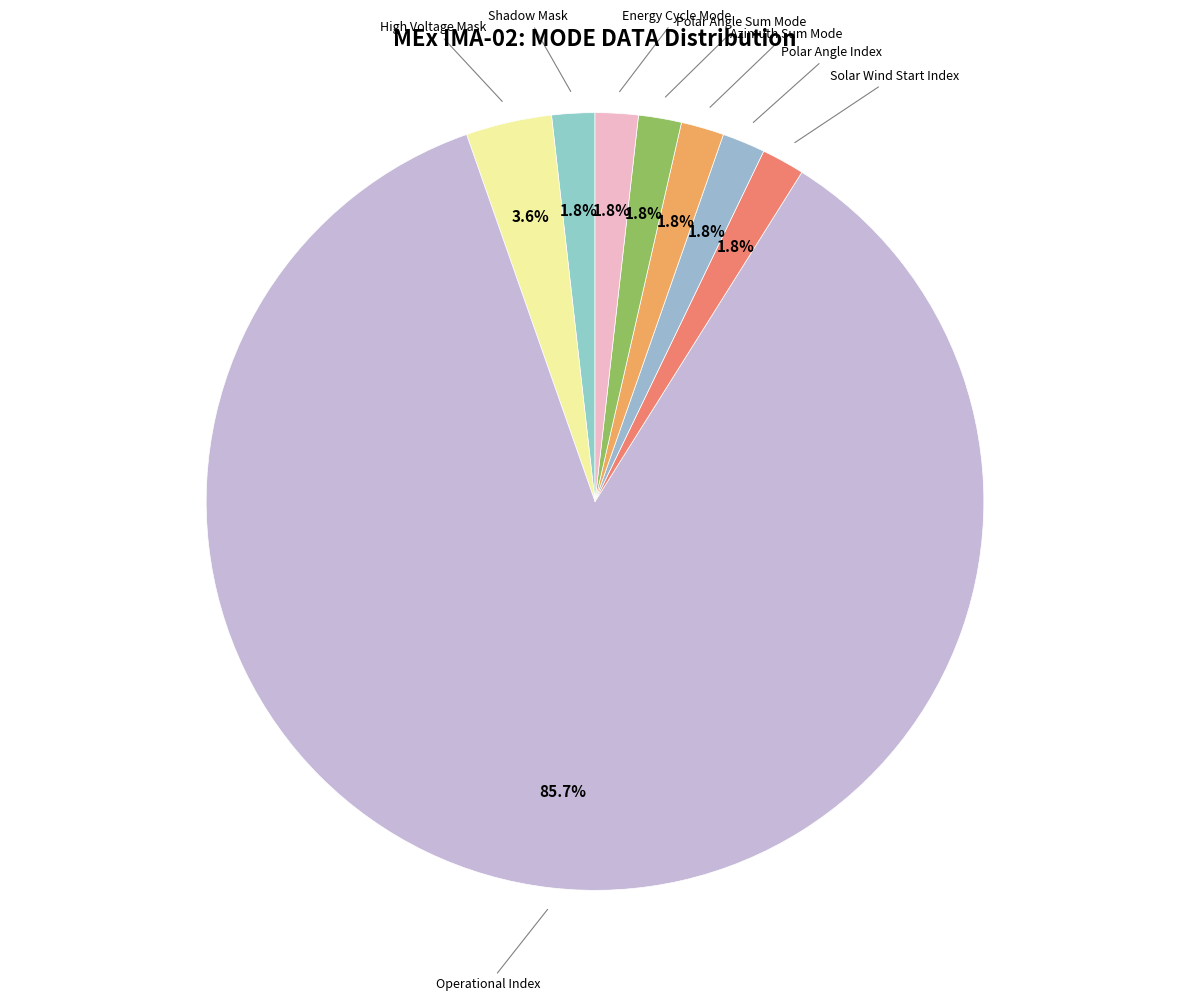

Count the number of slices in the pie.

8